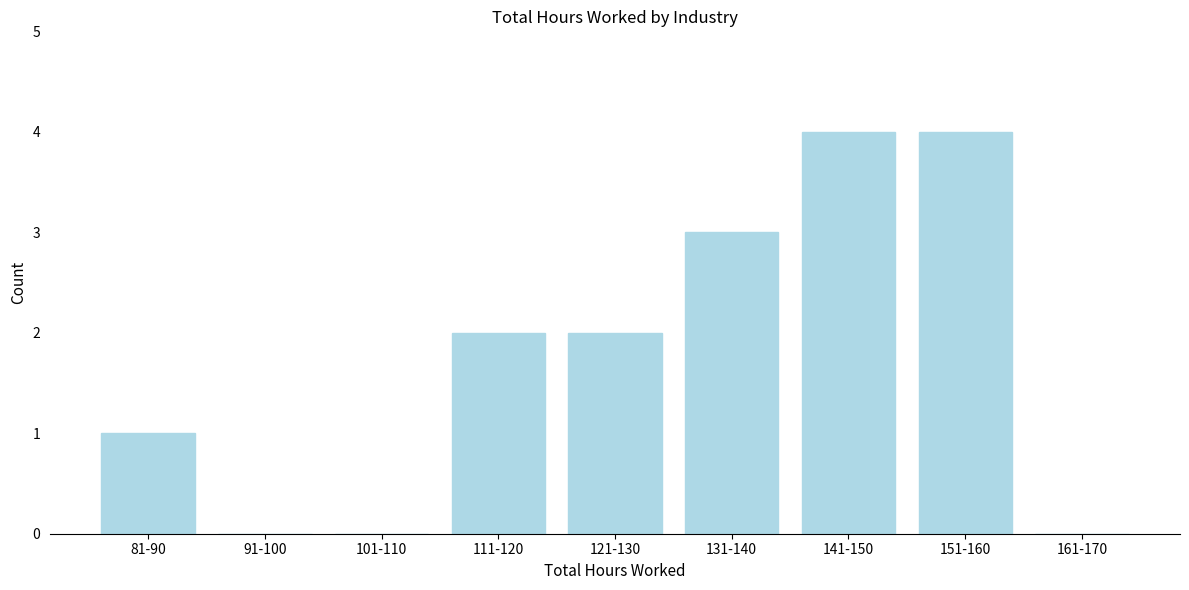

Reading left to right, what are all the values shown in this chart?

81-90=1	91-100=0	101-110=0	111-120=2	121-130=2	131-140=3	141-150=4	151-160=4	161-170=0